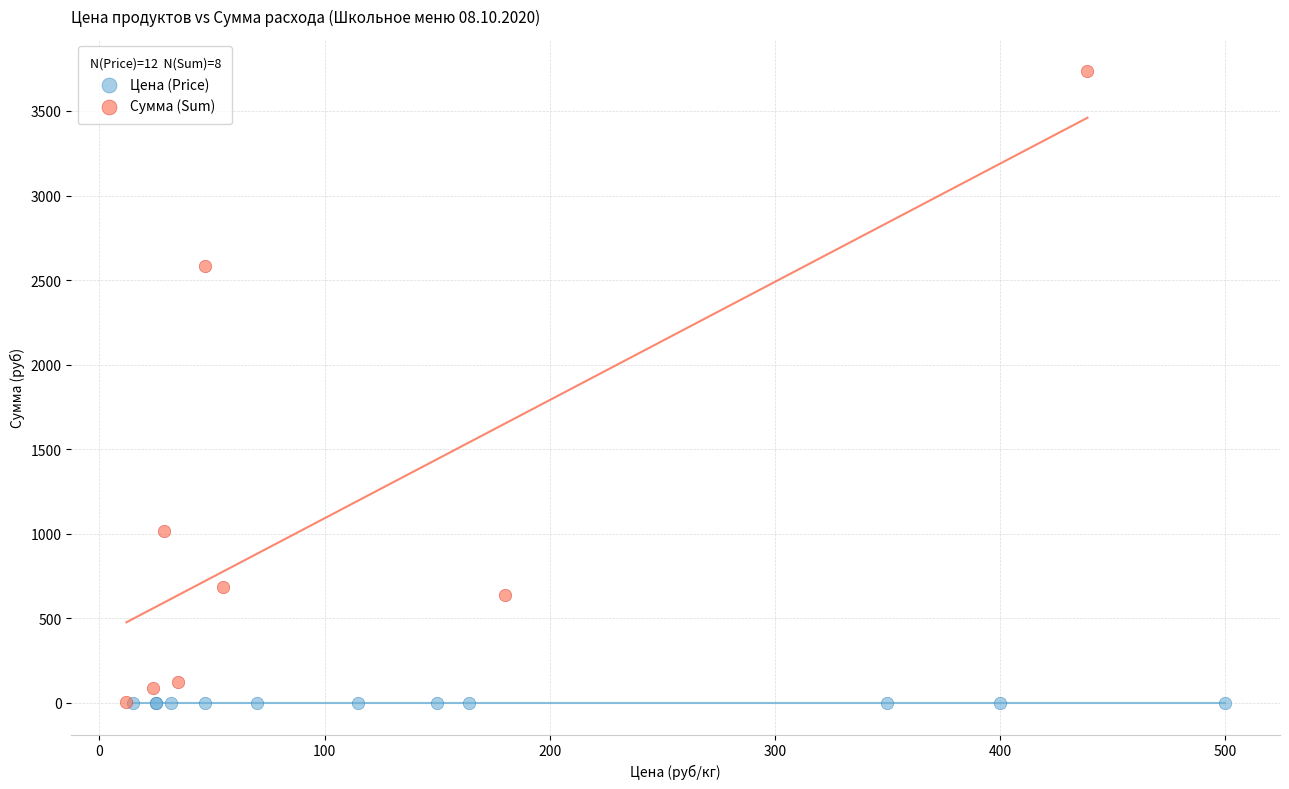

Which series contains the highest Y value?

Сумма (Sum)